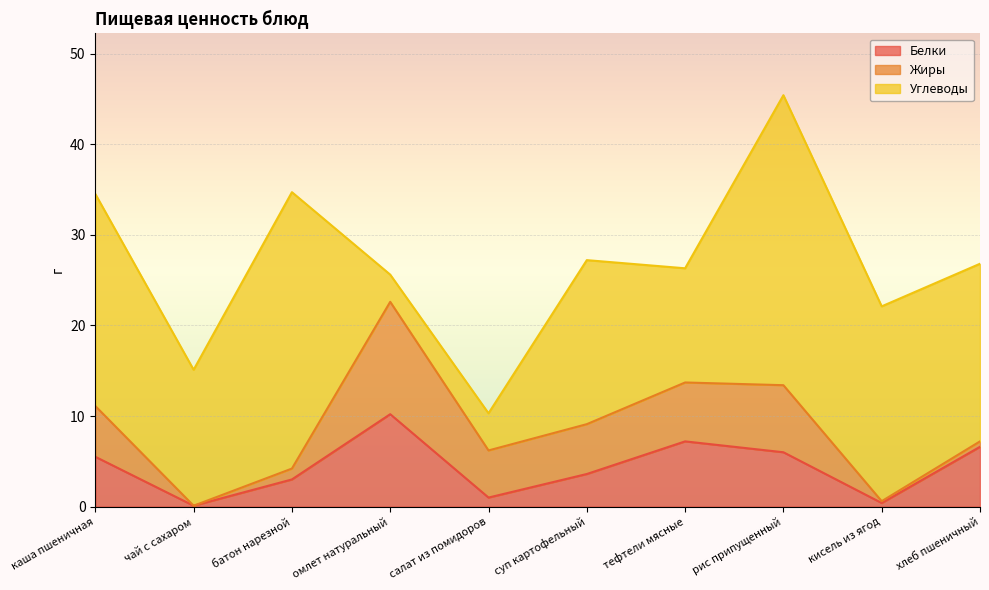

True or false: Углеводы and Белки intersect in this chart.

True